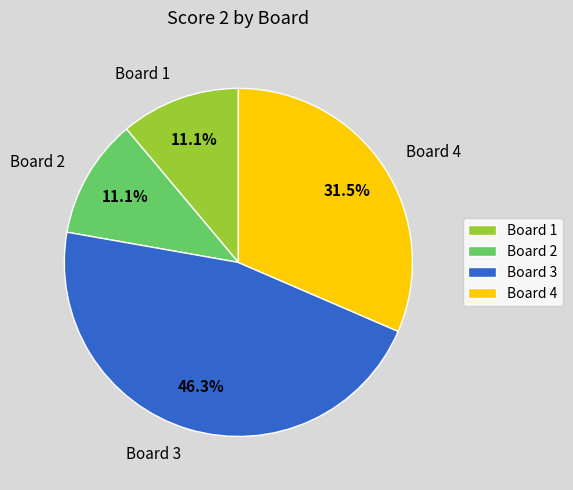

Is there any slice that represents more than half of the pie?

No